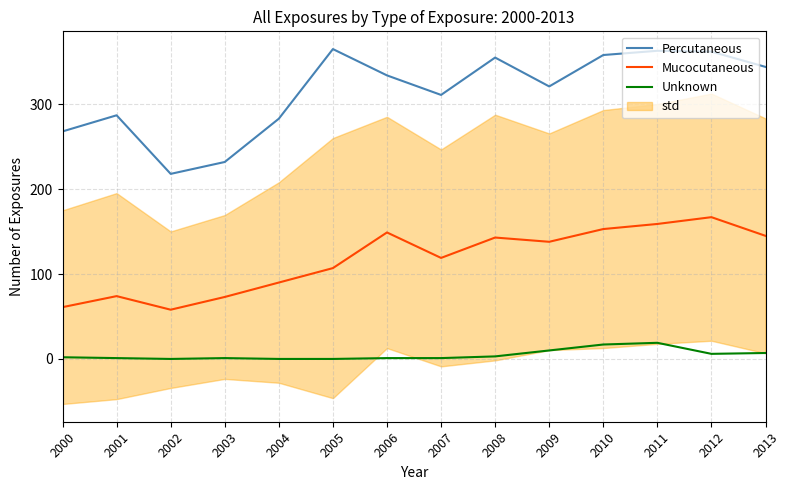

What are all the series names shown in the legend?

Percutaneous, Mucocutaneous, Unknown